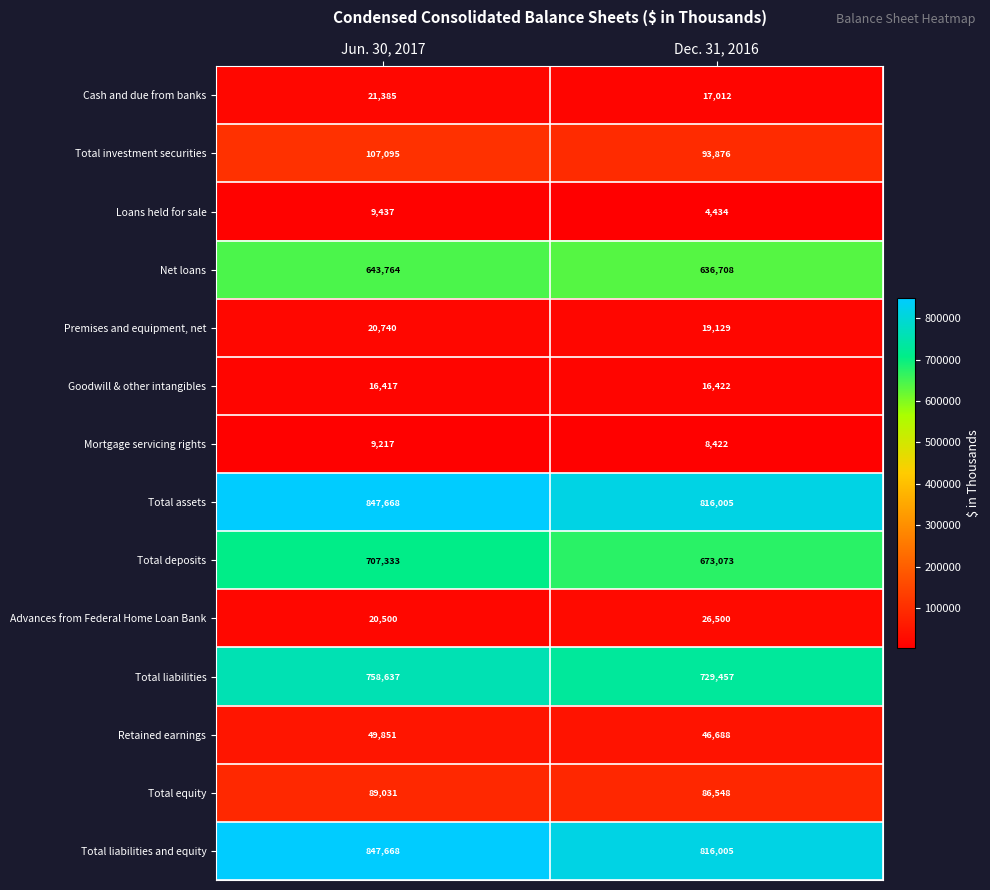

Reading left to right, list all the values displayed in this chart.

Cash and due from banks: 21385	17012
Total investment securities: 107095	93876
Loans held for sale: 9437	4434
Net loans: 643764	636708
Premises and equipment, net: 20740	19129
Goodwill & other intangibles: 16417	16422
Mortgage servicing rights: 9217	8422
Total assets: 847668	816005
Total deposits: 707333	673073
Advances from Federal Home Loan Bank: 20500	26500
Total liabilities: 758637	729457
Retained earnings: 49851	46688
Total equity: 89031	86548
Total liabilities and equity: 847668	816005